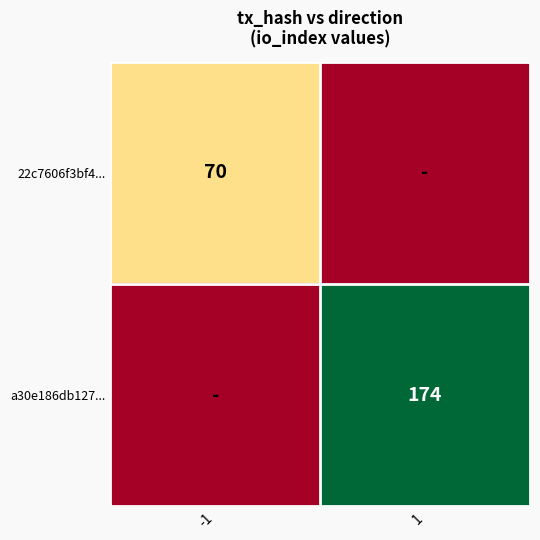

Which category has the highest value across all series?

1